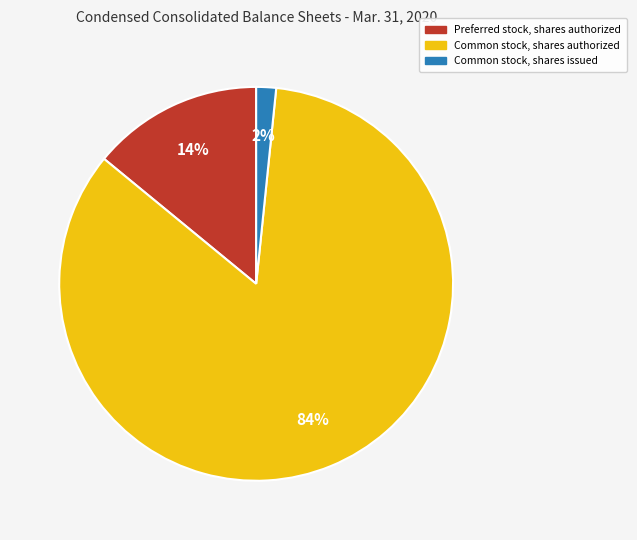

Count the number of slices in the pie.

3